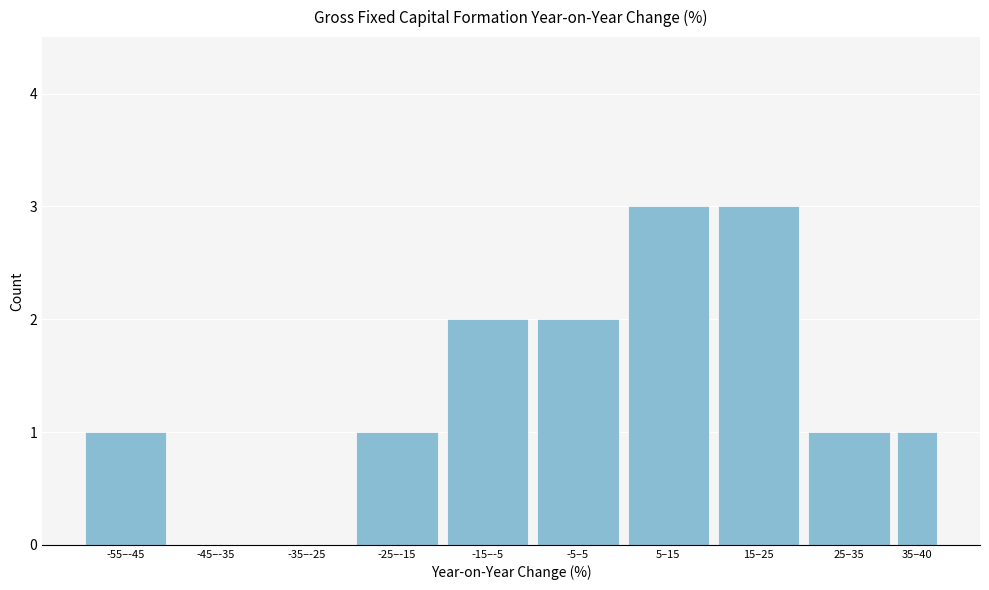

Reading left to right, transcribe all the data shown in this chart.

-55–-45=1	-45–-35=0	-35–-25=0	-25–-15=1	-15–-5=2	-5–5=2	5–15=3	15–25=3	25–35=1	35–40=1